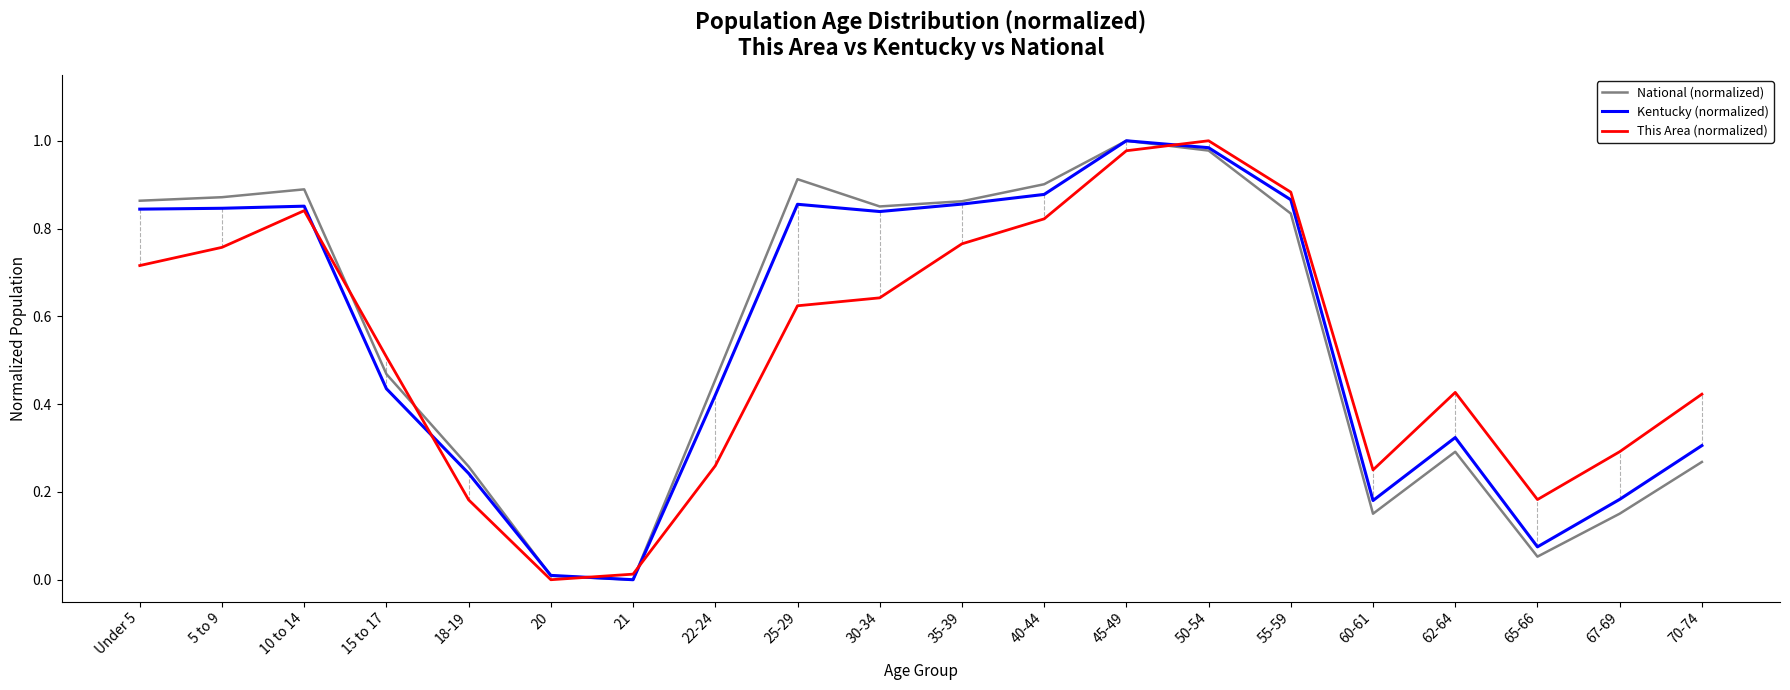

At 70-74, list the series in order from smallest to largest.

National (normalized), Kentucky (normalized), This Area (normalized)